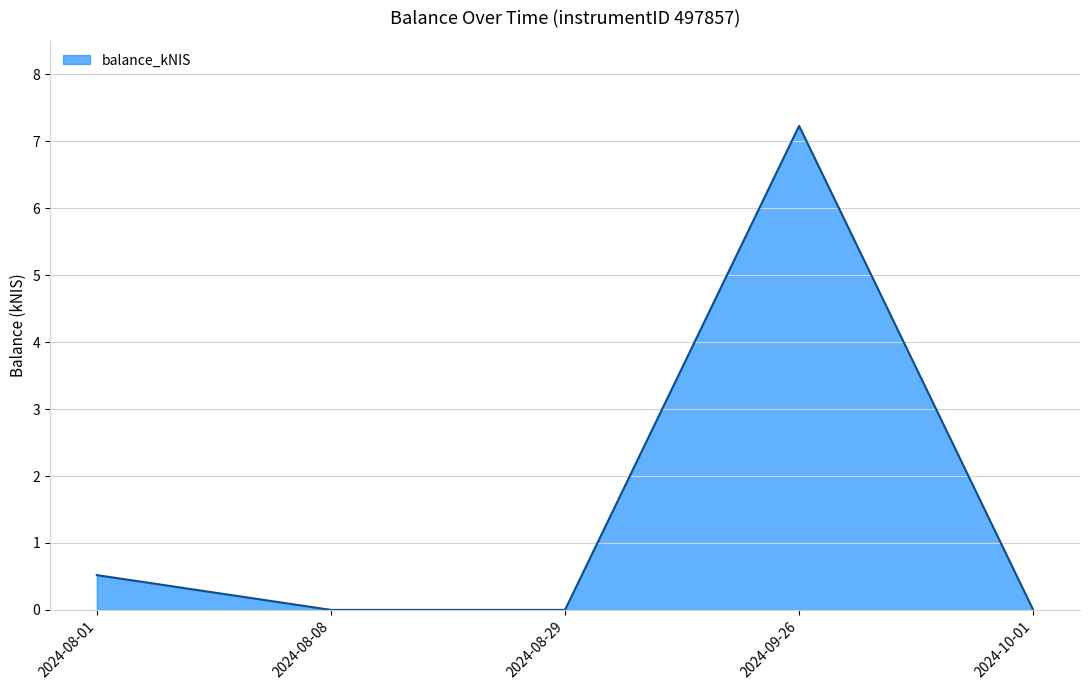

At which category does the chart reach its peak across all series?

2024-09-26